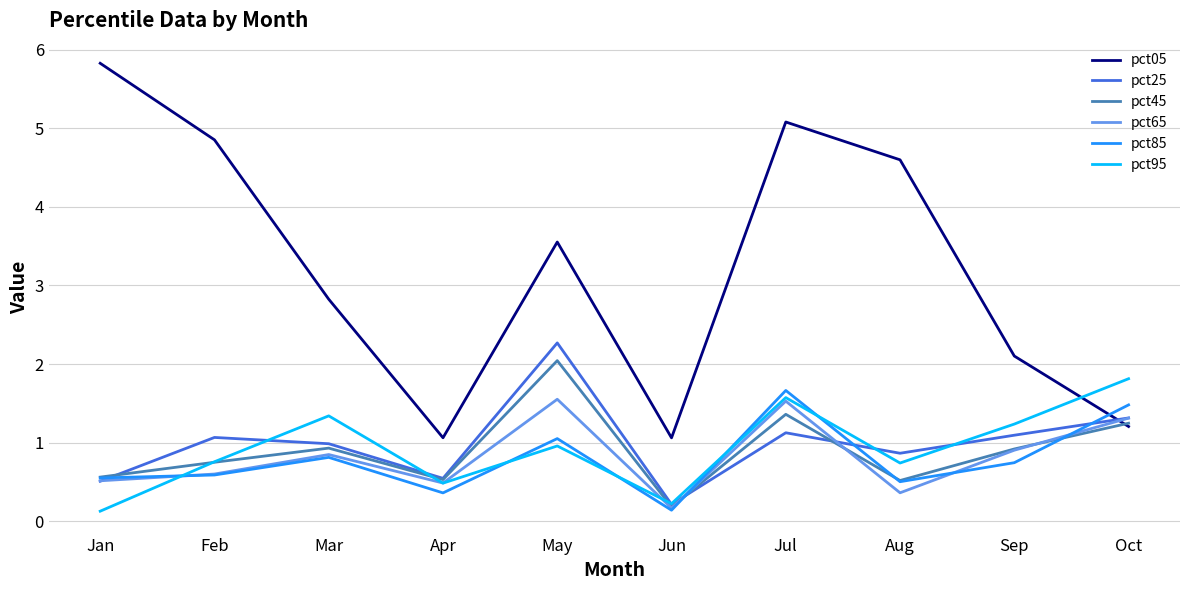

What is the sum of the pct95 values at Oct and Aug?

2.6